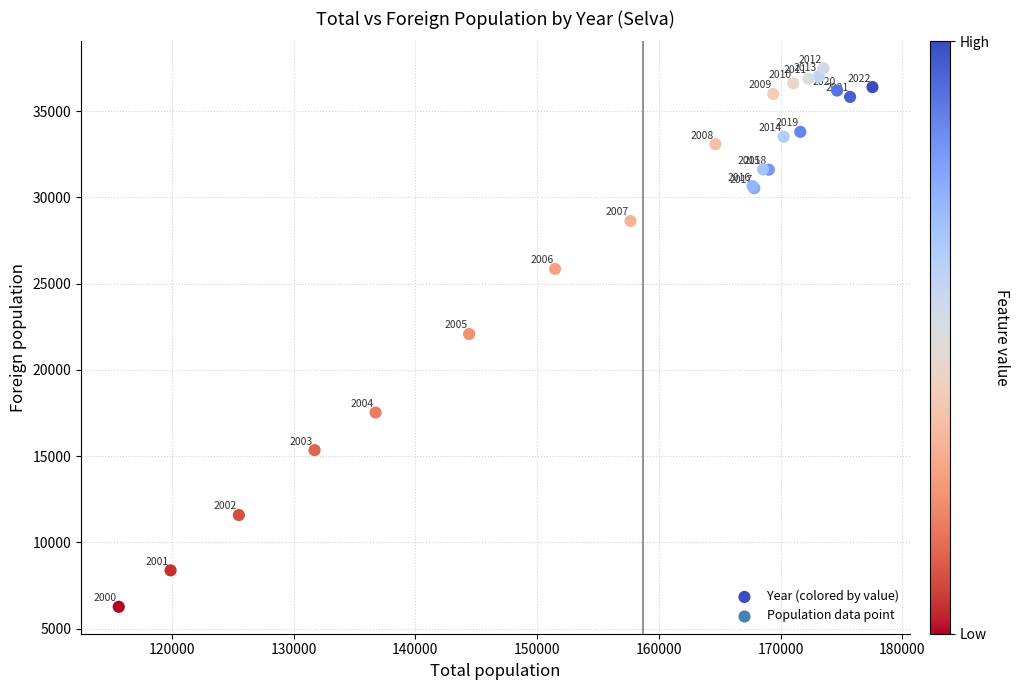

What Y value in the scatter plot is closest to 21877?

22081